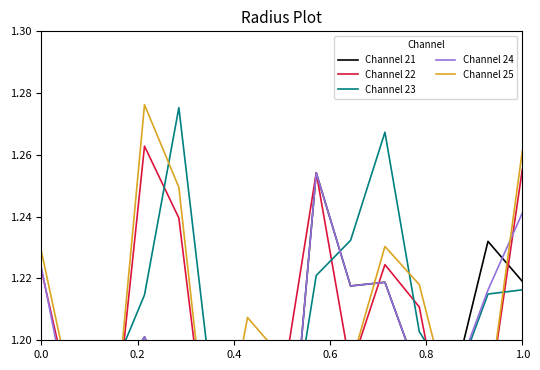

At which category does Channel 21 reach its first local valley?

0.2